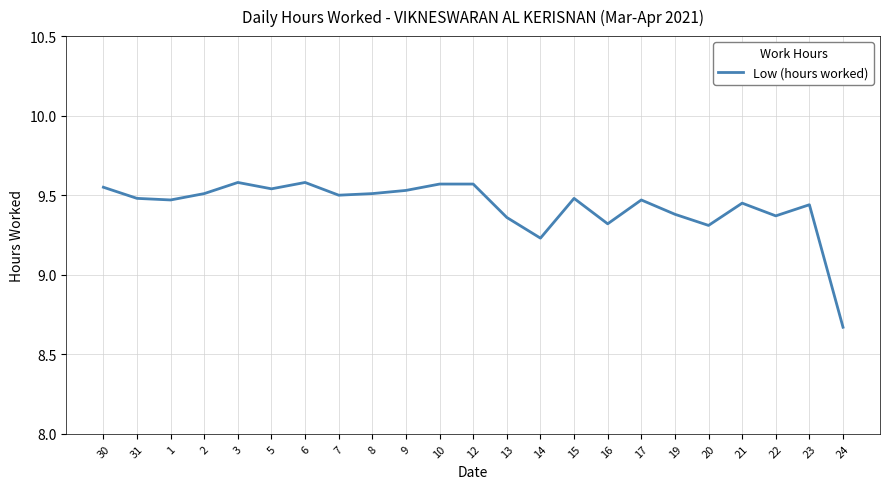

What is the difference between the maximum and minimum values?

0.9